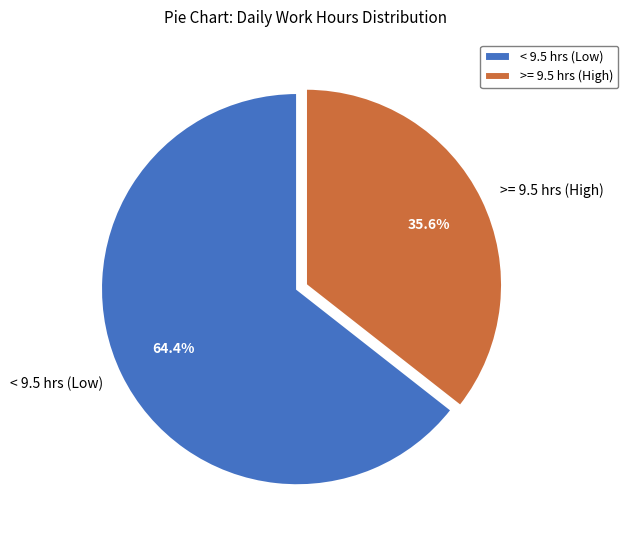

Is there a majority slice in this chart?

Yes